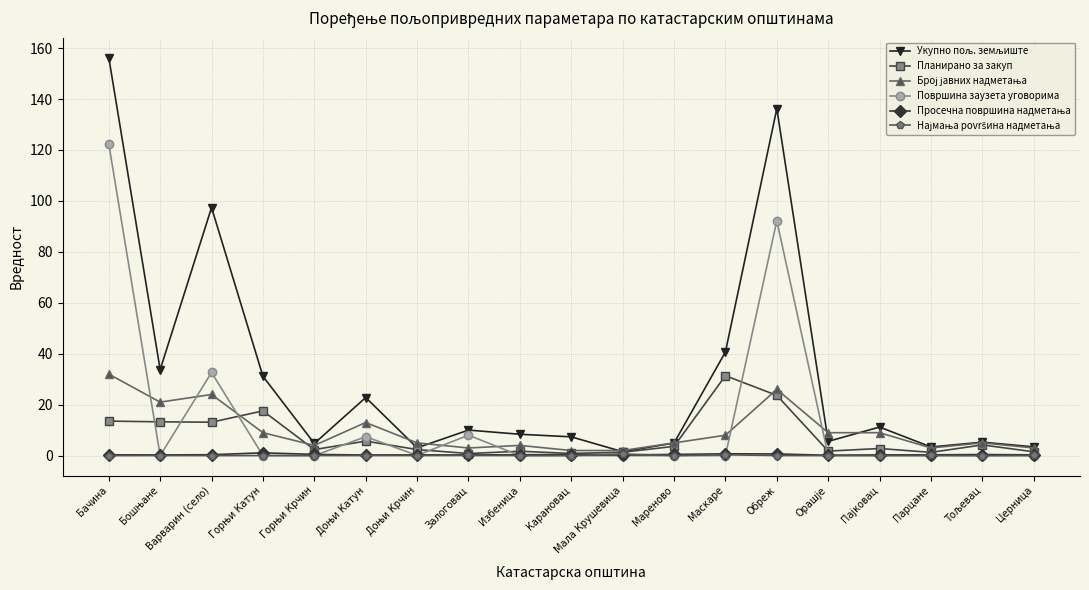

True or false: Површина заузета уговорима has a value of 32.6 at Варварин (село).

True